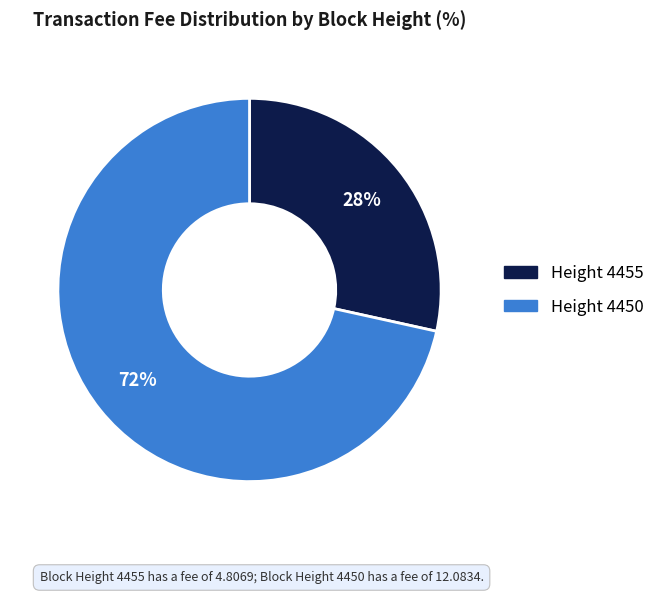

To the nearest percent, what is the average slice percentage?

50%